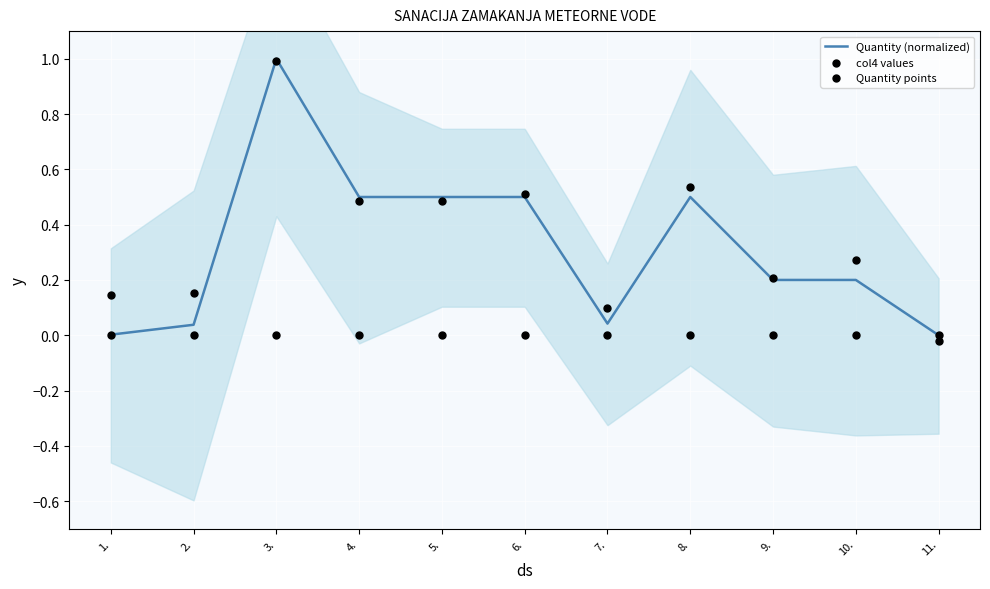

What are all the series names shown in the legend?

Quantity (normalized), col4 values, Quantity points